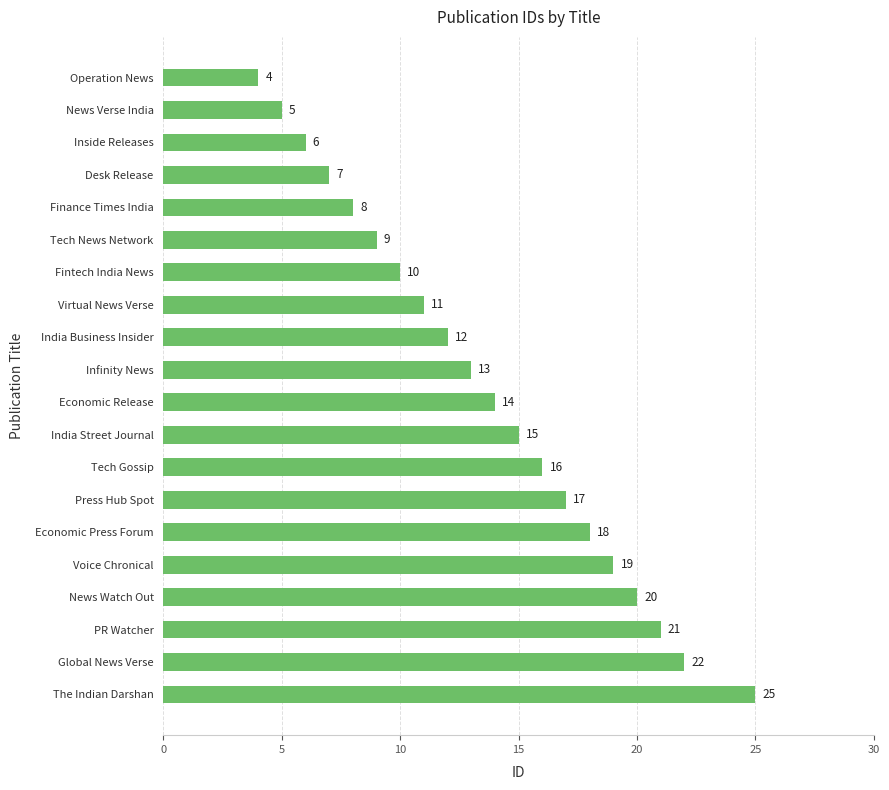

True or false: the data shows 21 at PR Watcher.

True